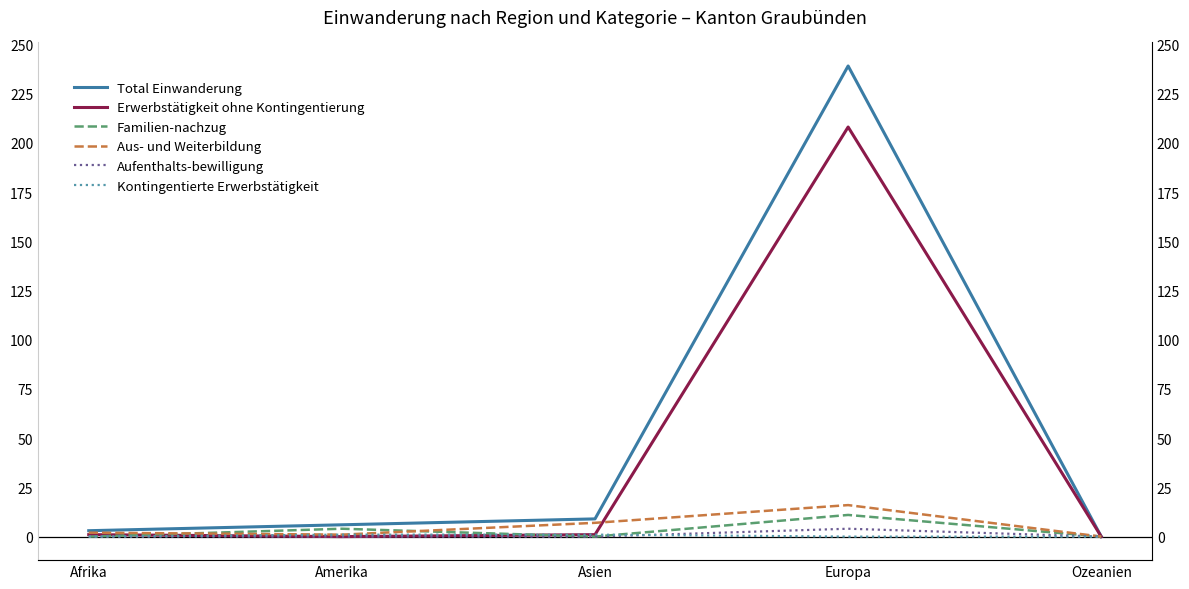

What is the spread (max minus min) of values at Europa?

239